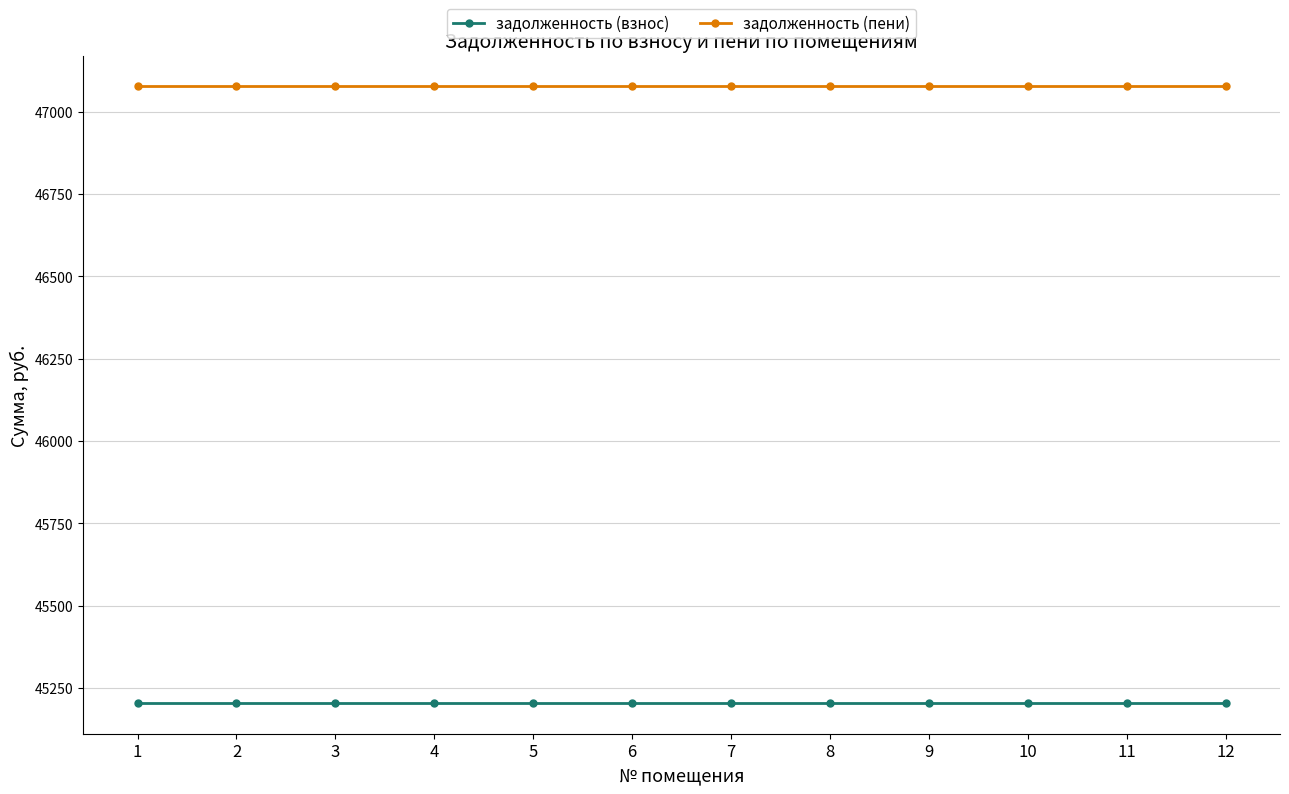

True or false: задолженность (взнос) and задолженность (пени) cross at least once.

False